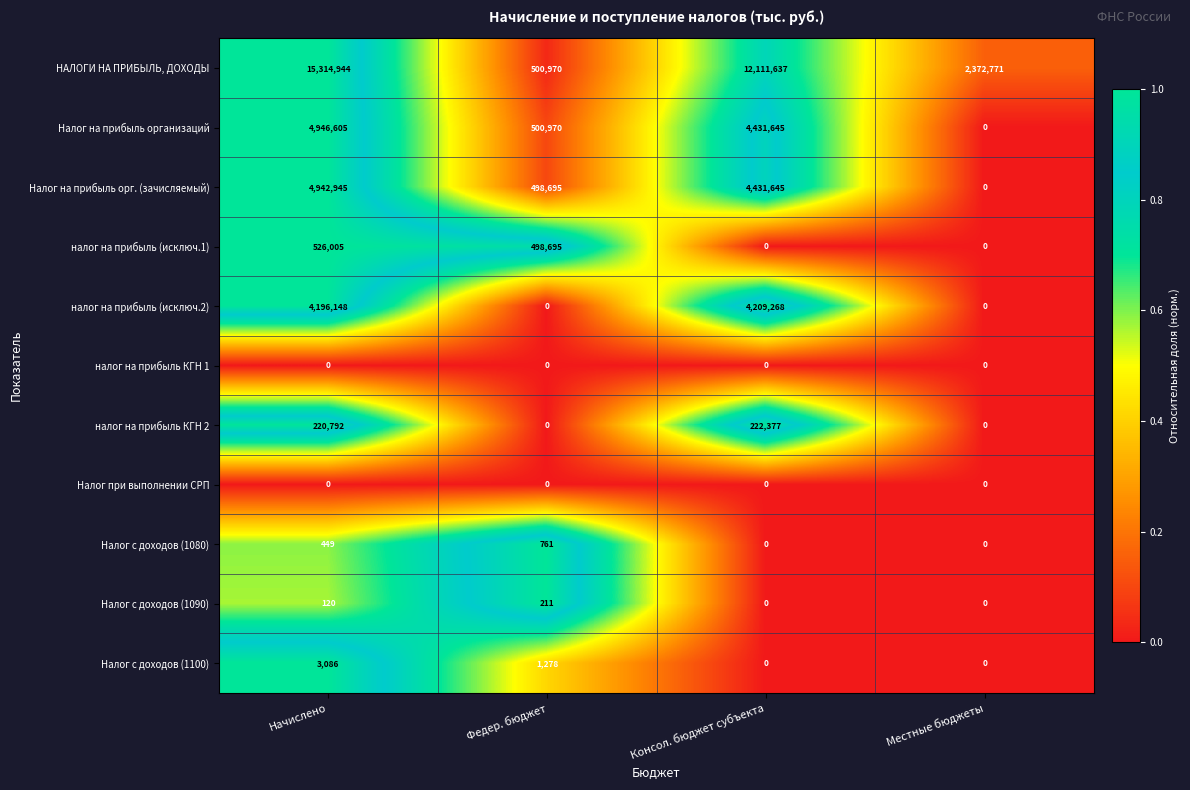

At which category is the sum across all series the highest?

Начислено